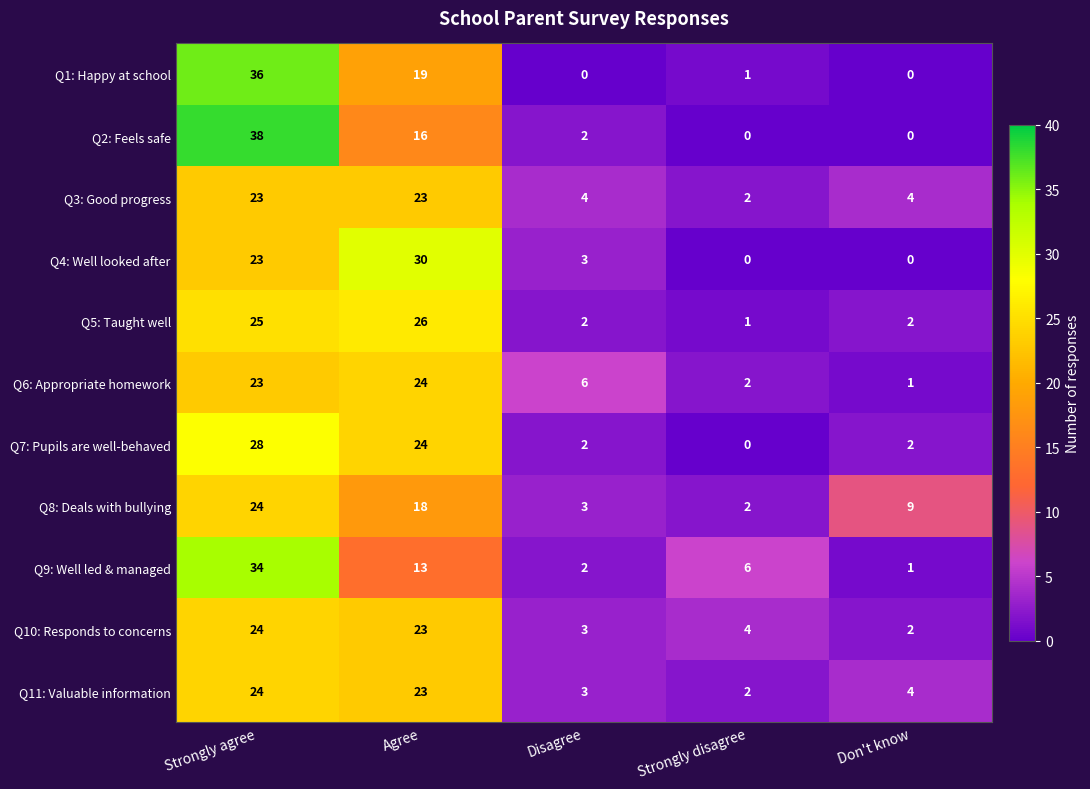

At which category is the sum across all series the highest?

Strongly agree